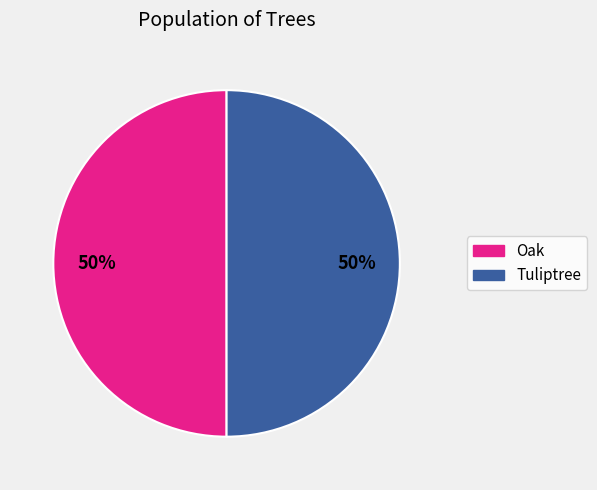

To the nearest percent, what is the combined percentage of Tuliptree and Oak?

100%